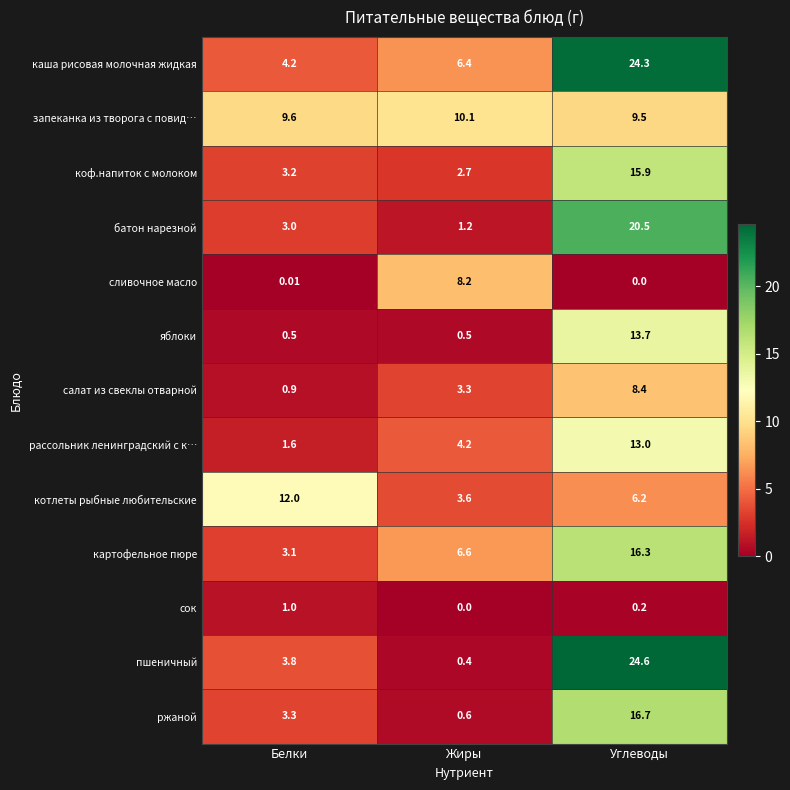

Which series has the widest spread of values?

пшеничный